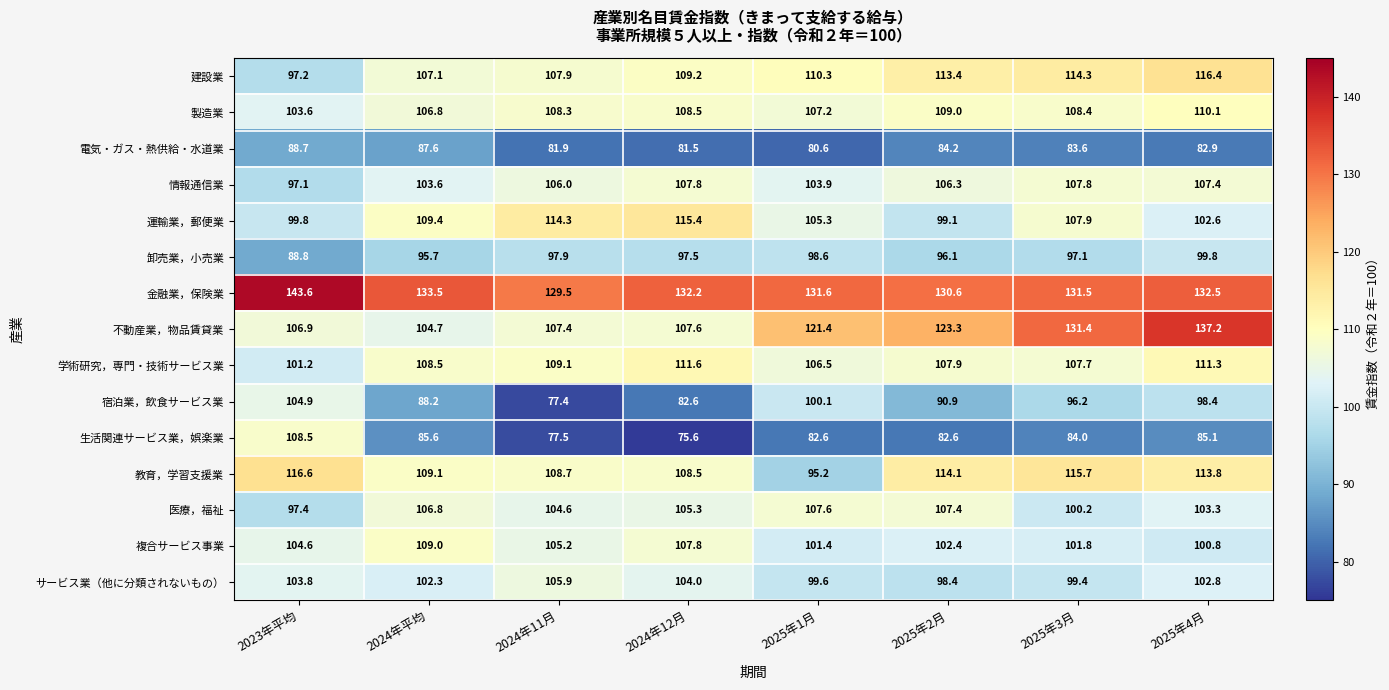

The 生活関連サービス業，娯楽業 series shows 85.6 at 2024年平均. True or false?

True